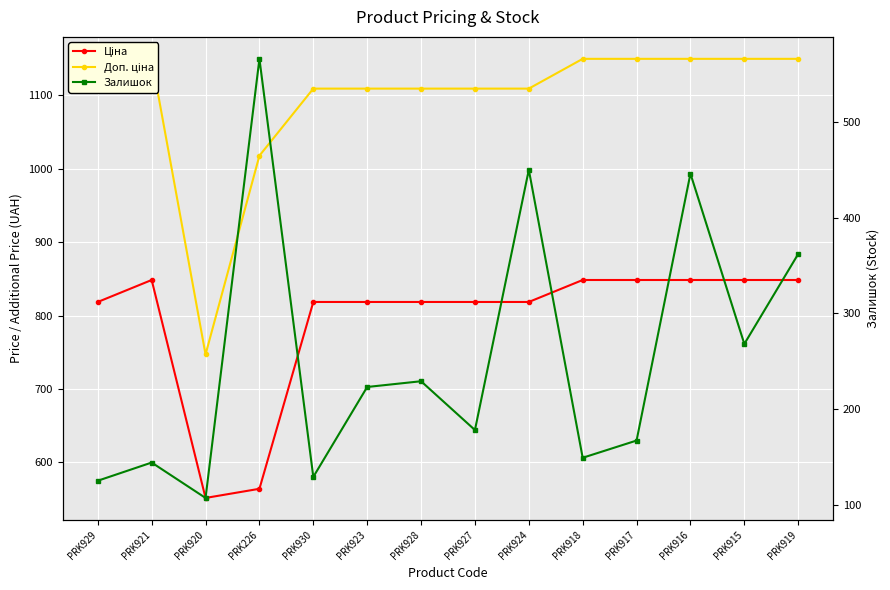

What is the value of the Залишок point at the 4th from the left?

566.0